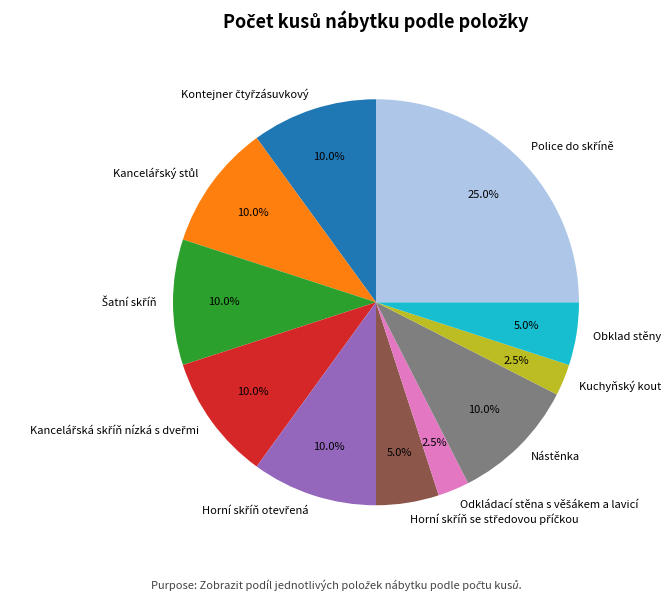

To the nearest percent, what is the difference between the largest and smallest slice percentages?

22%